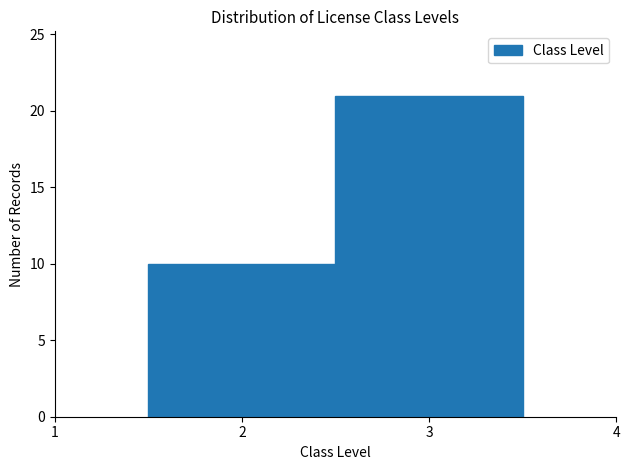

Reading left to right, list every bar in this chart as the range it spans on the x-axis followed by its height. The values are not printed on the chart, so give them approximately, as read against the axis.

1.5 to 2.5: 10
2.5 to 3.5: 21